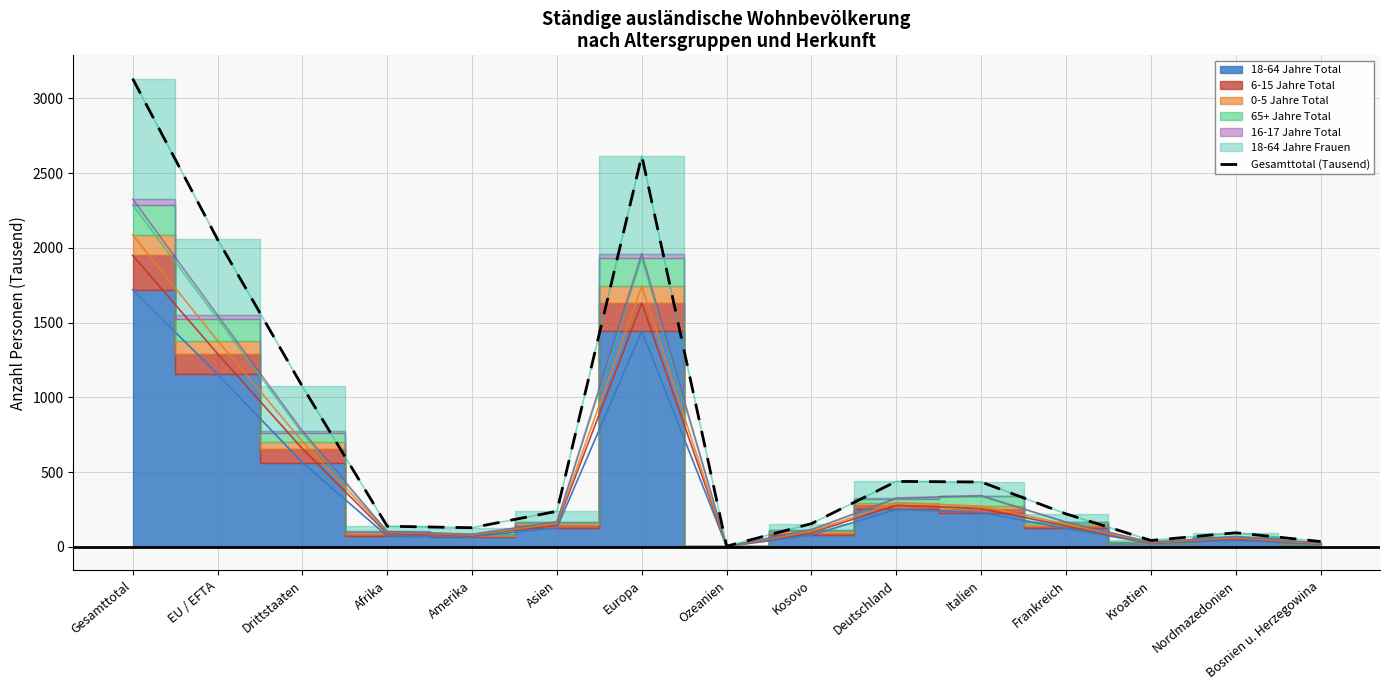

The chart shows a value of 9.2 at Ozeanien. True or false?

False